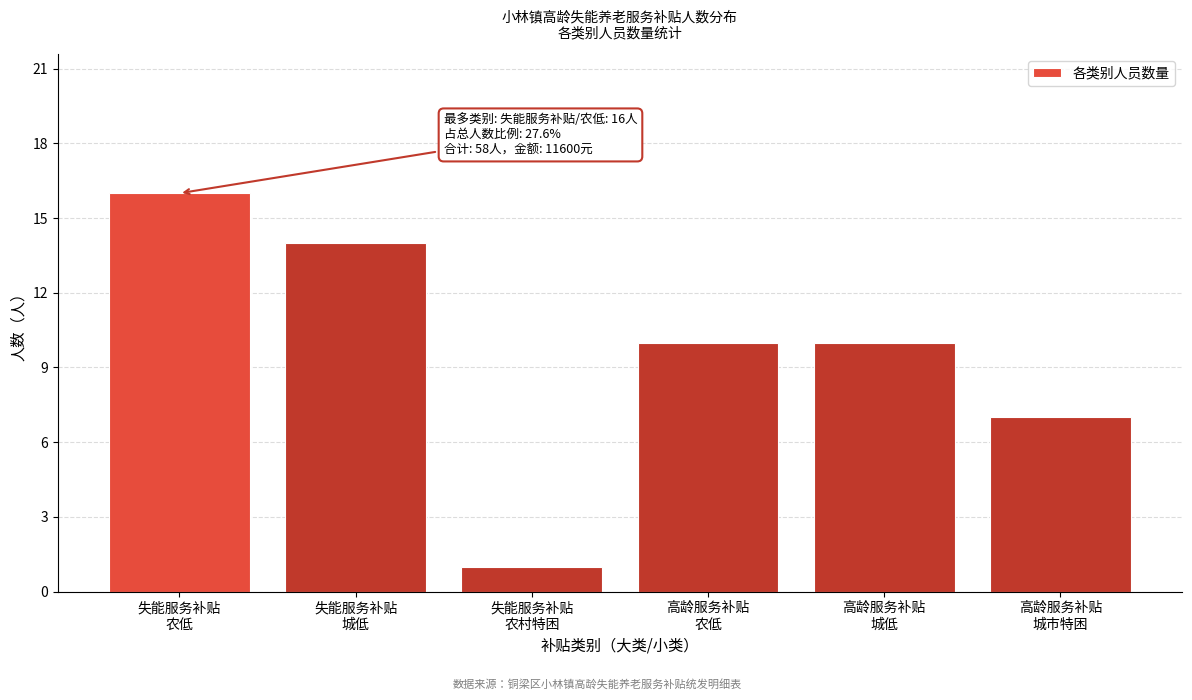

Reading left to right, transcribe all the data shown in this chart.

16	14	1	10	10	7